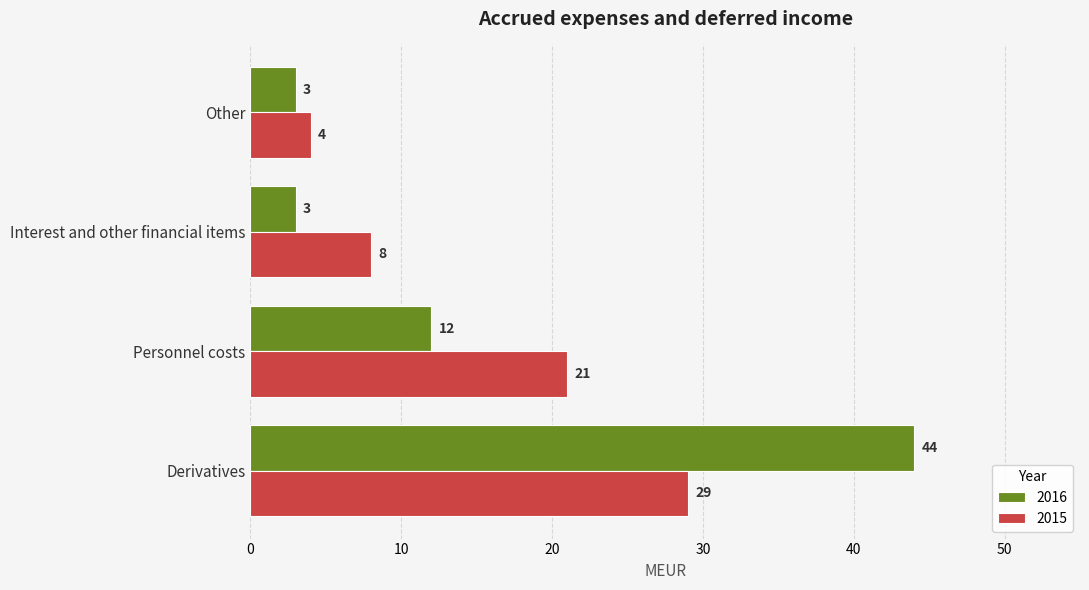

The value of 2016 at Personnel costs is 17. True or false?

False